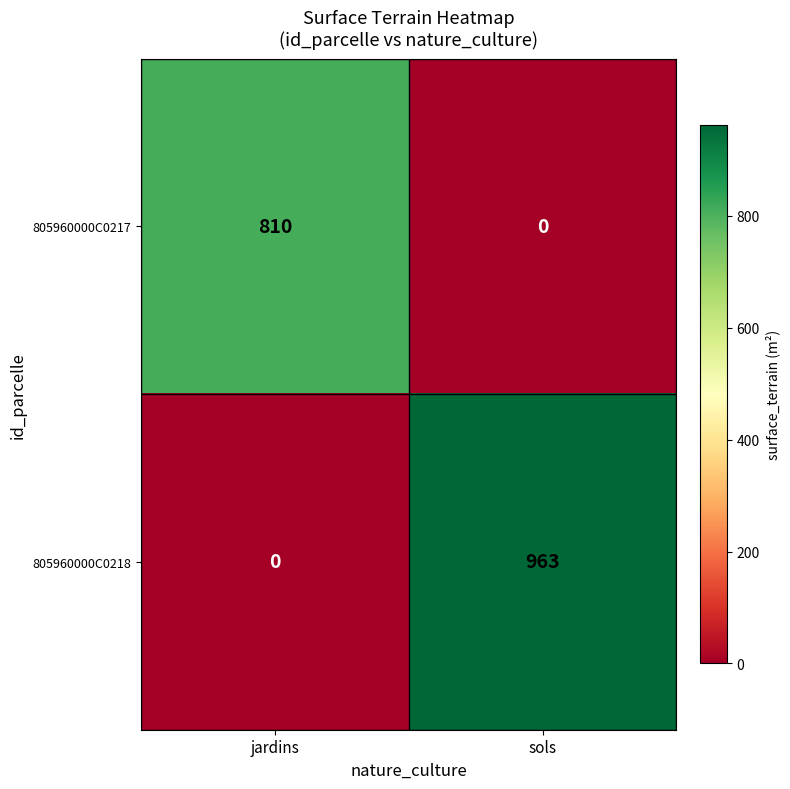

Reading left to right, extract all data points from this chart.

805960000C0217: 810	0
805960000C0218: 0	963